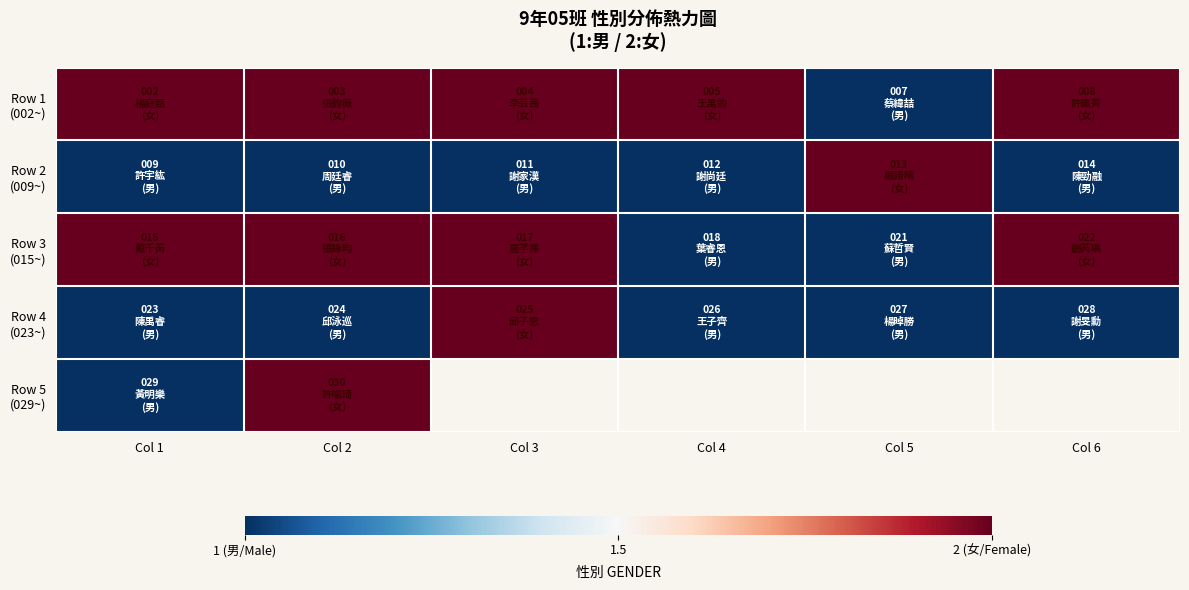

What is the sum of the Row 3 (015~) values at Col 3 and Col 1?

4.0